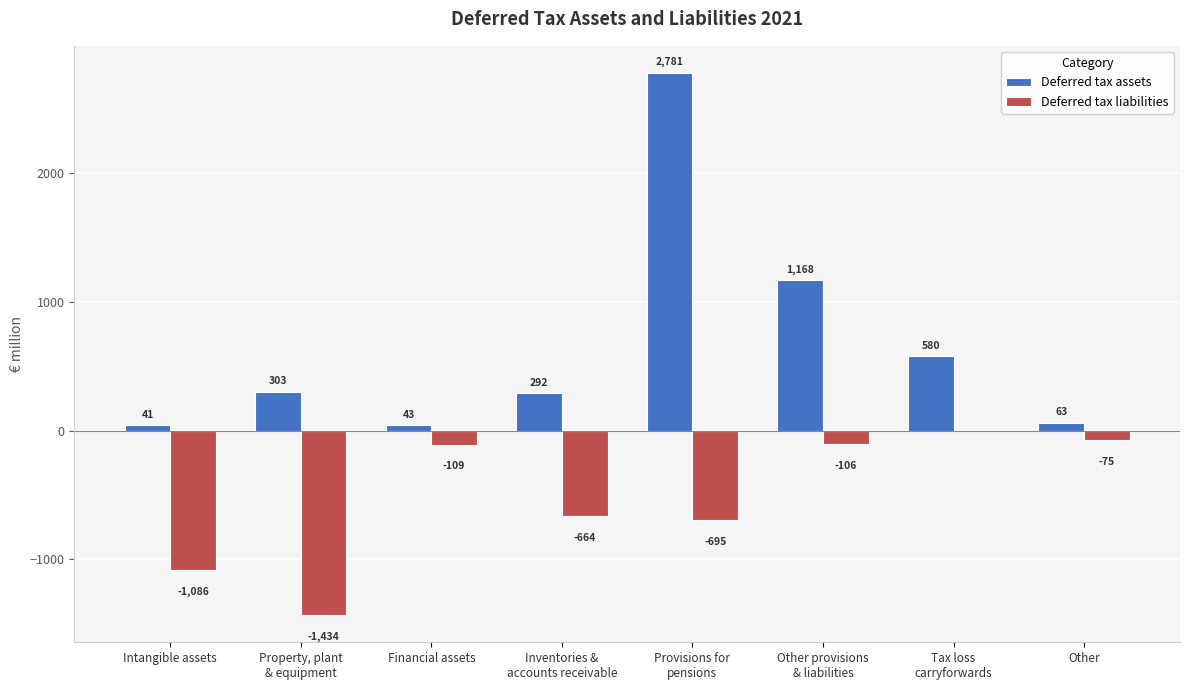

Reading right to left, what are all the values shown in this chart?

Deferred tax assets: 63	580	1168	2781	292	43	303	41
Deferred tax liabilities: -75	0	-106	-695	-664	-109	-1434	-1086